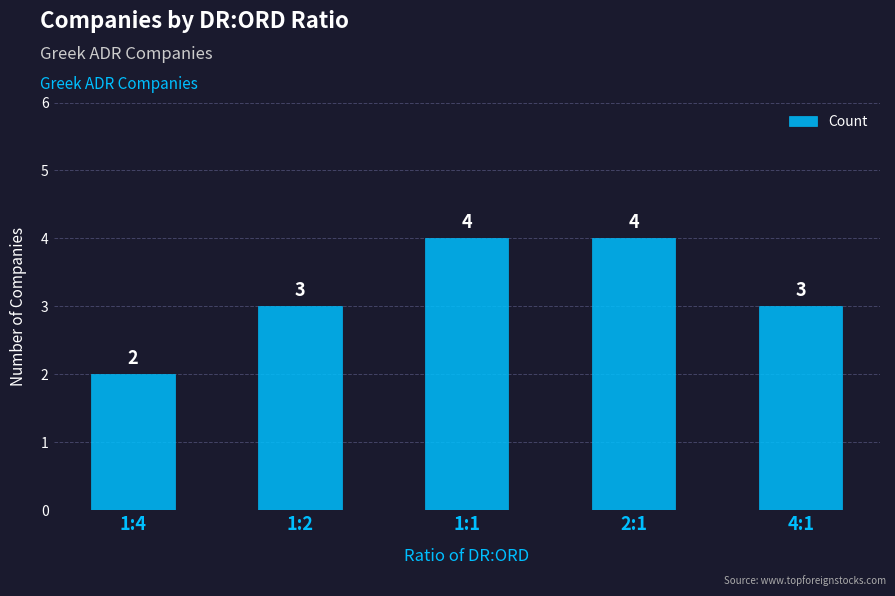

Reading left to right, list all the values displayed in this chart.

2	3	4	4	3